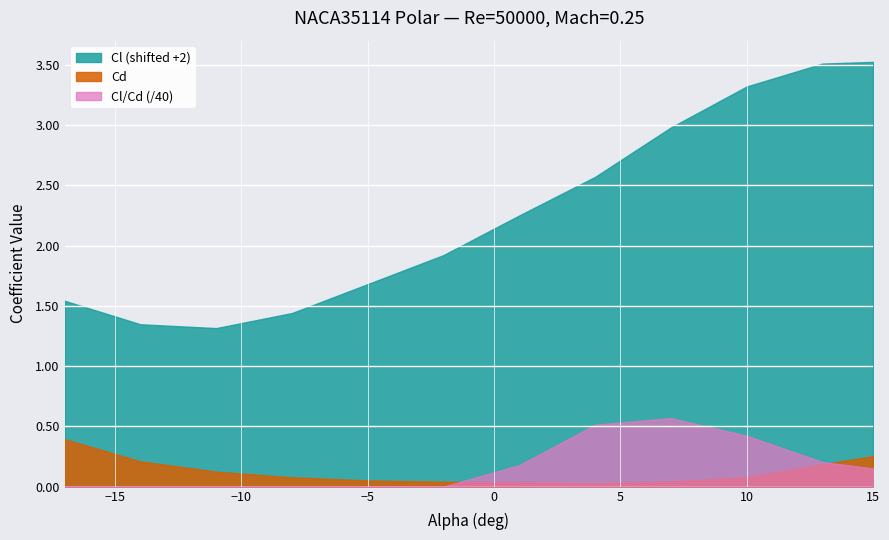

Reading left to right, list all the values displayed in this chart.

Cl: -0.5	-0.7	-0.7	-0.6	-0.3	-0.1	0.2	0.6	1.0	1.3	1.5	1.5
Cd: 0.4	0.2	0.1	0.1	0.1	0.0	0.0	0.0	0.0	0.1	0.2	0.3
Cl/Cd: -1.2	-3.1	-5.5	-7.3	-6.3	-1.9	7.1	20.5	22.7	16.9	8.2	6.0